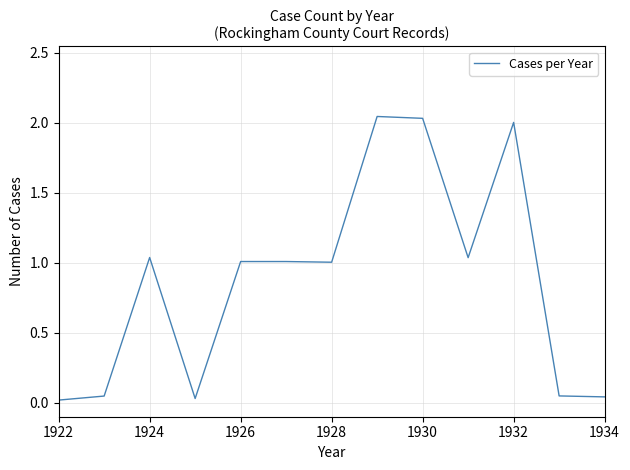

True or false: the data shows 1.3 at 1930.

False